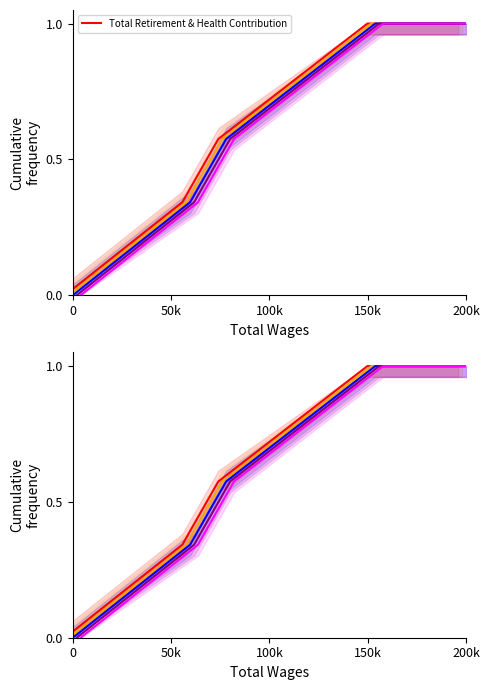

What is the label of the 4th point from the right?

50k